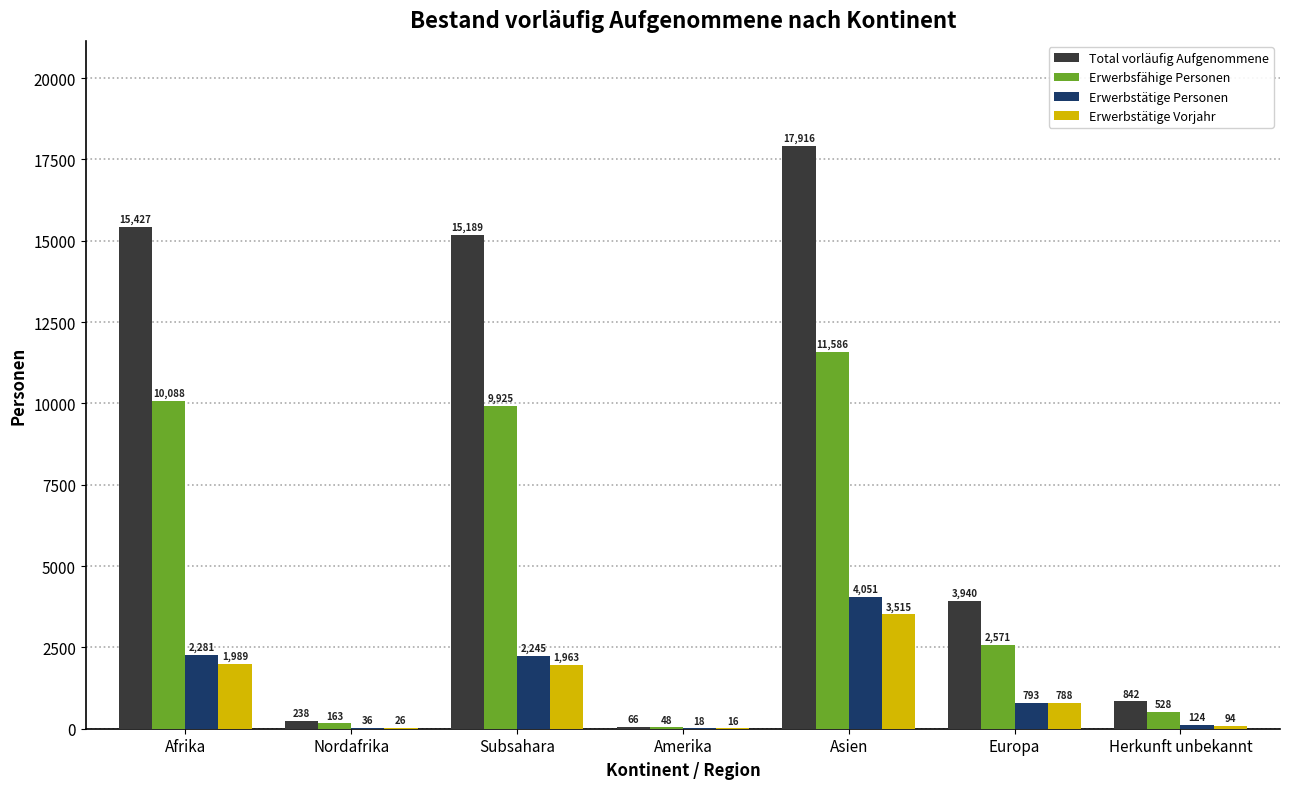

At which category is the sum across all series the highest?

Asien